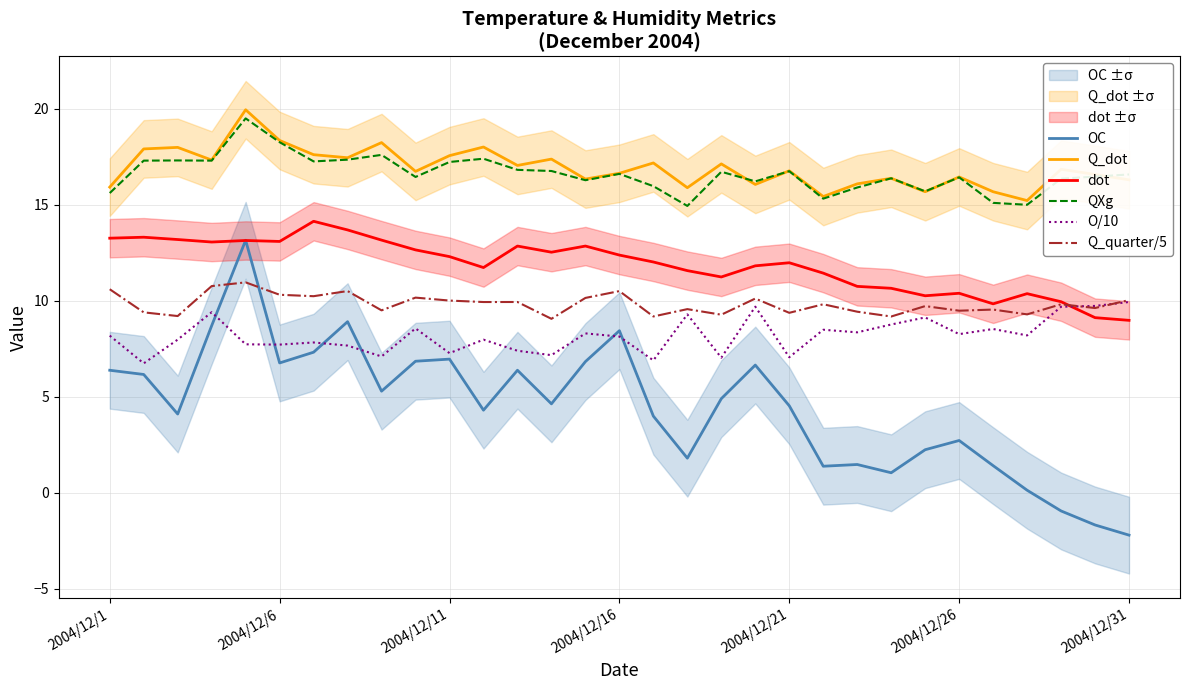

True or false: QXg has more than 0 points higher than both neighbors.

True